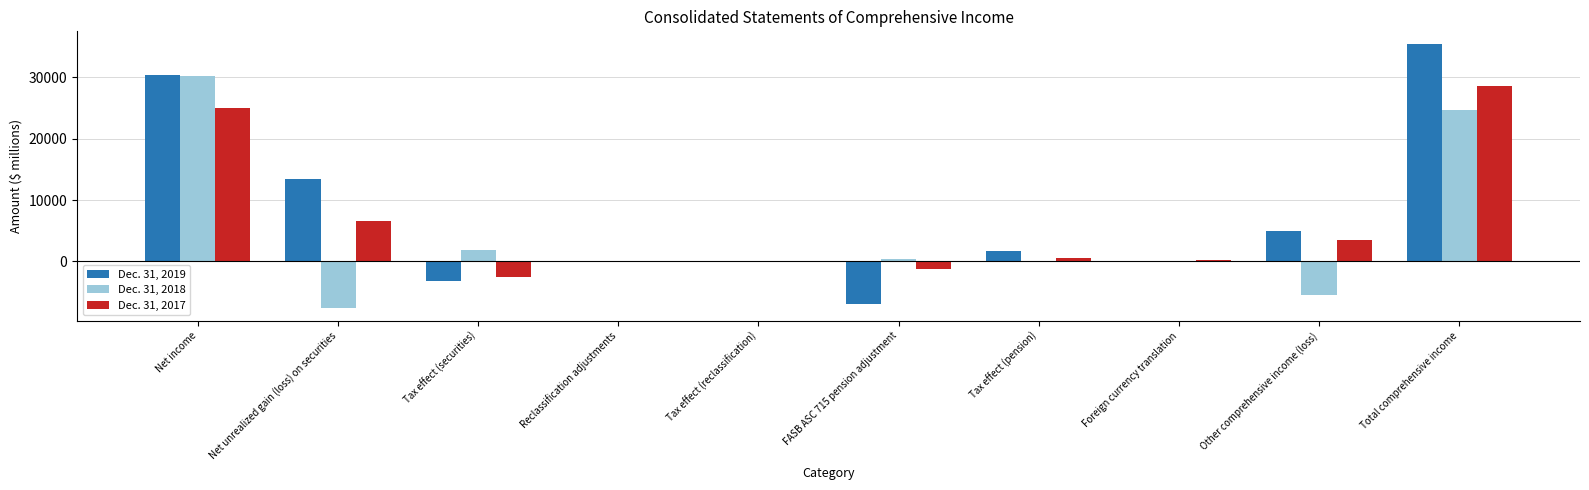

Between Tax effect (securities) and Total comprehensive income, which series saw the biggest shift?

Dec. 31, 2019